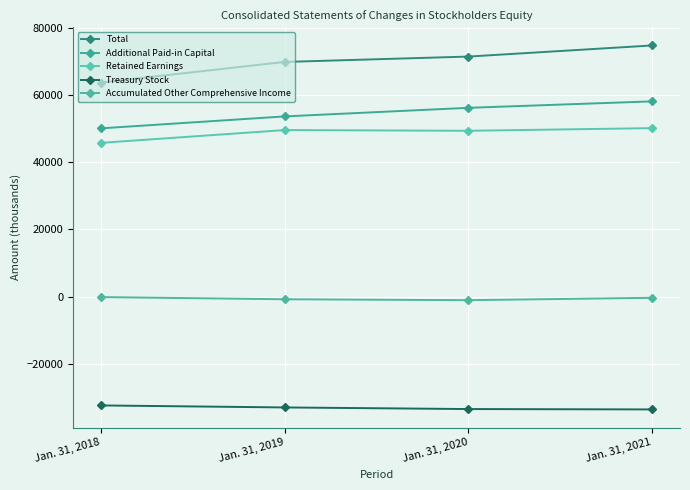

True or false: Total and Additional Paid-in Capital intersect in this chart.

False